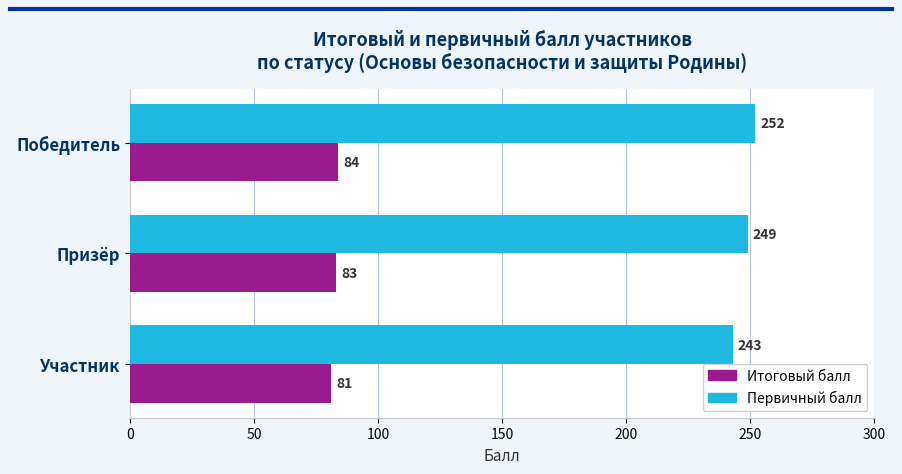

What is the greatest value displayed?

252